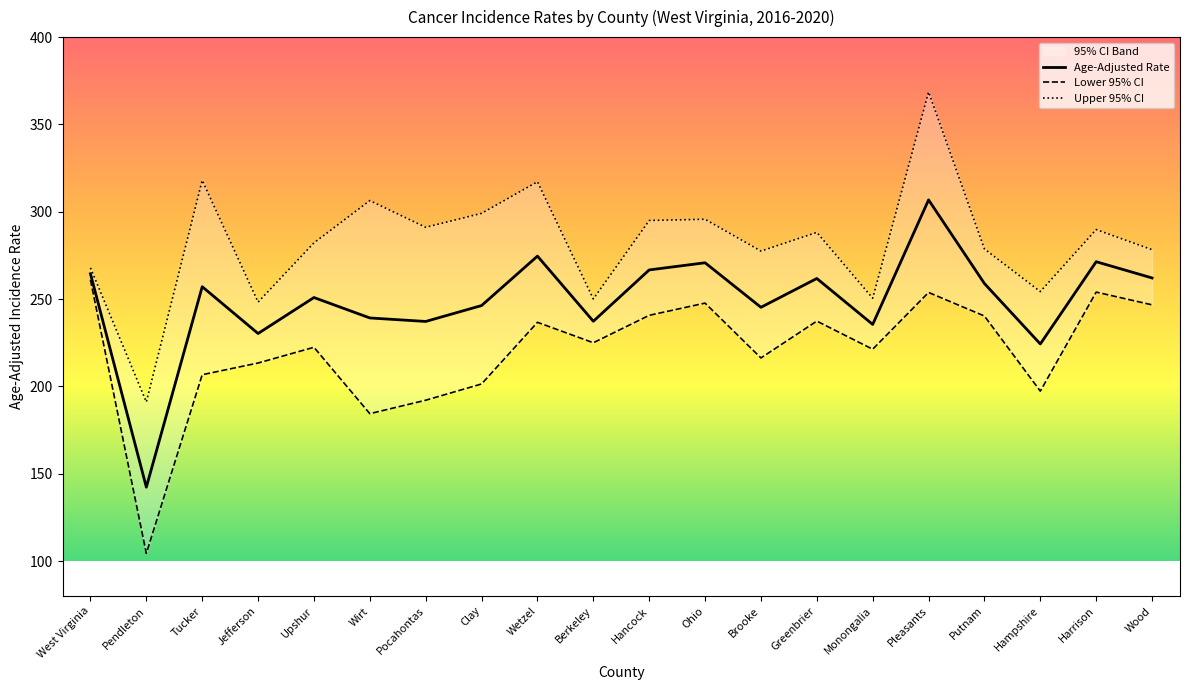

Reading left to right, extract all data points from this chart.

Age-Adjusted Rate: 264.5	142.3	257.1	230.3	250.9	239.2	237.2	246.3	274.6	237.3	266.7	270.8	245.3	261.8	235.5	306.8	258.9	224.3	271.4	262.1
Lower 95% CI: 261.0	104.4	206.7	213.4	222.4	184.4	192.1	201.4	236.7	225.0	240.7	247.7	216.3	237.4	221.3	253.8	240.3	197.3	254.0	246.7
Upper 95% CI: 267.9	191.1	318.0	248.3	282.2	306.4	291.1	299.1	317.2	250.1	295.0	295.7	277.5	288.2	250.5	368.6	278.7	254.3	289.8	278.3